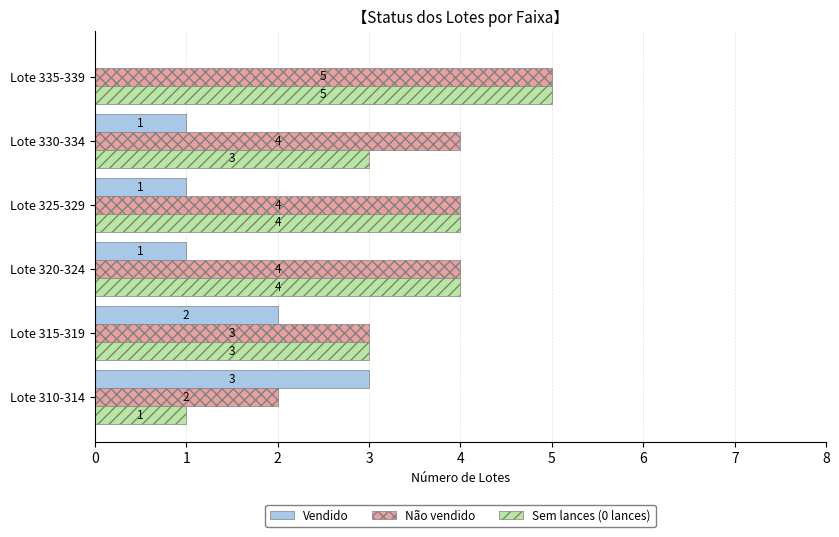

Is it true that Sem lances (0 lances) equals 4 at Lote 320-324?

True